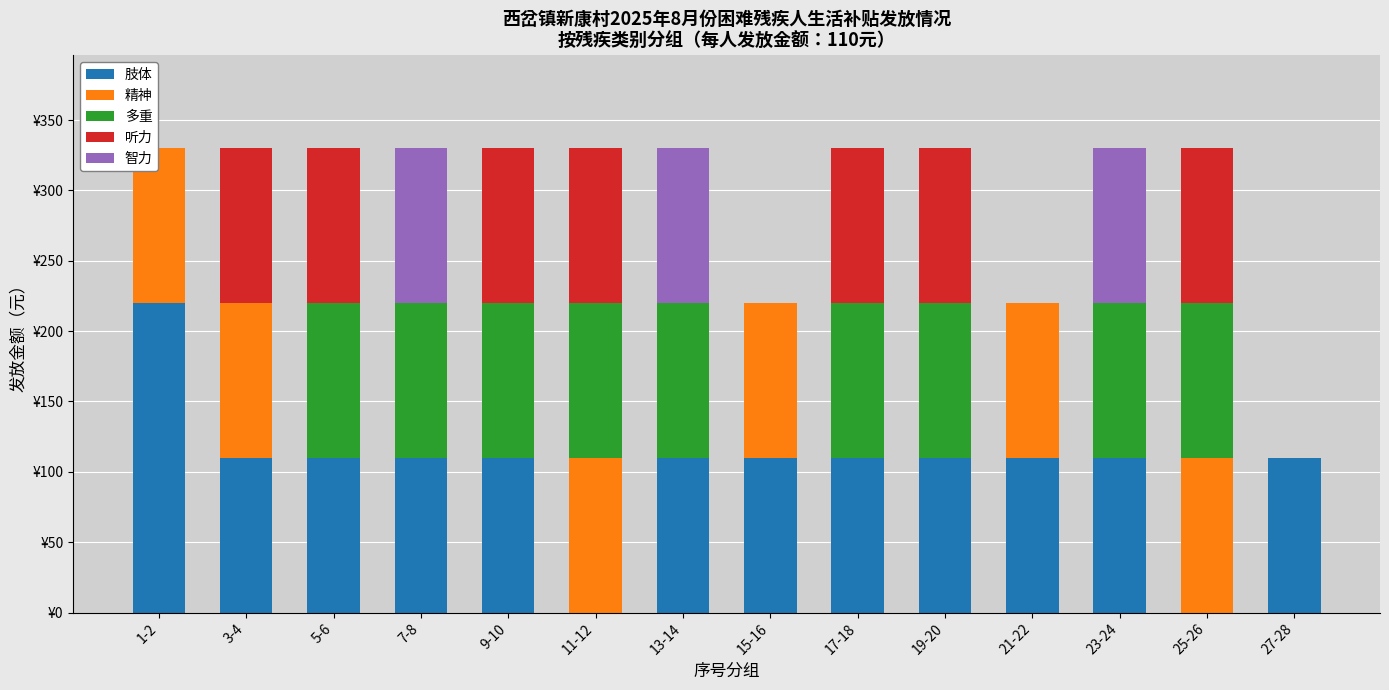

Does the chart contain stacked bars?

Yes